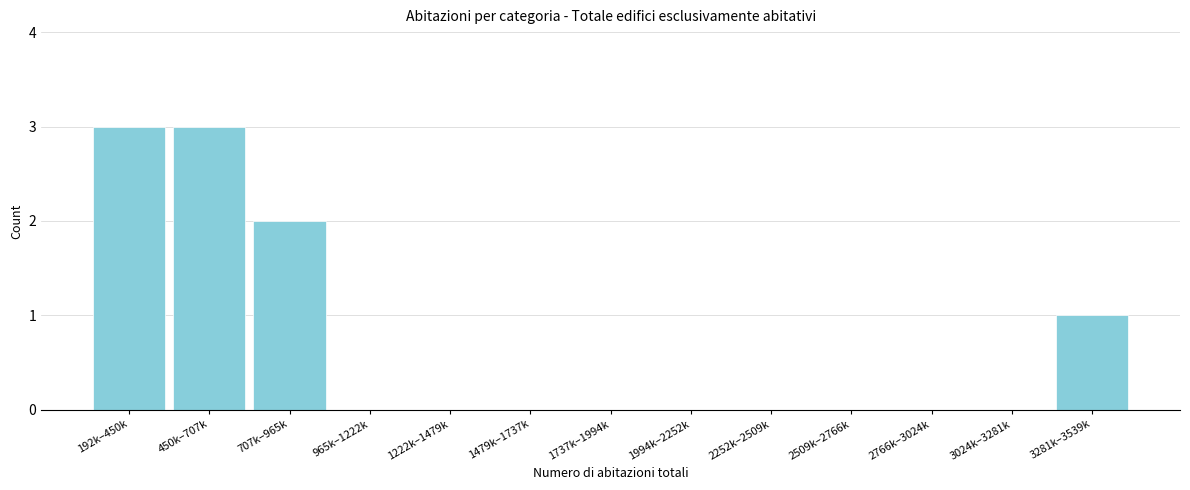

Reading left to right, extract all data points from this chart.

192k–450k=3	450k–707k=3	707k–965k=2	965k–1222k=0	1222k–1479k=0	1479k–1737k=0	1737k–1994k=0	1994k–2252k=0	2252k–2509k=0	2509k–2766k=0	2766k–3024k=0	3024k–3281k=0	3281k–3539k=1